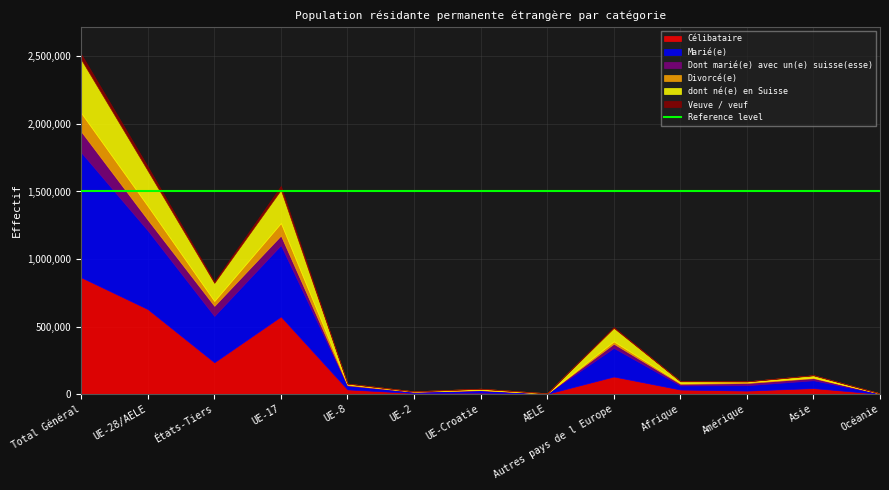

Is it true that Dont marié(e) avec un(e) suisse(esse) equals 3760 at UE-8?

True